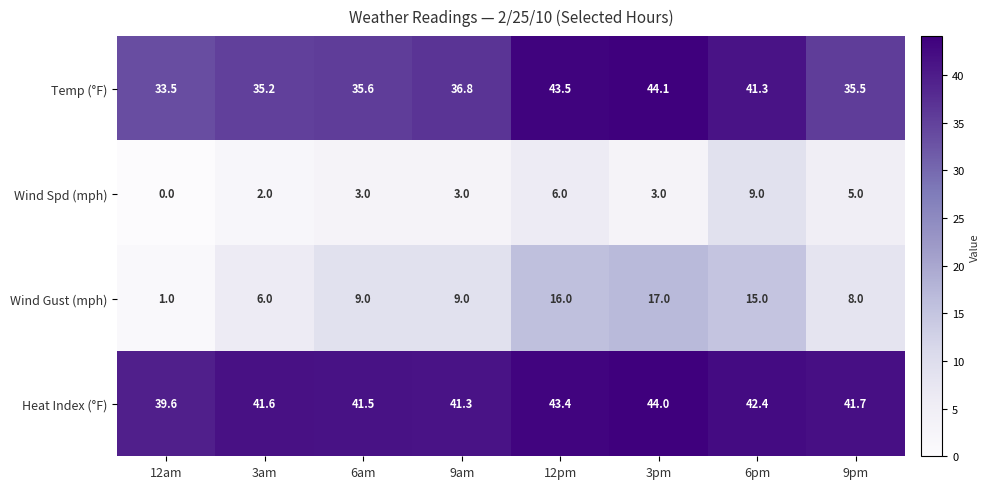

Which series has the widest spread of values?

Wind Gust (mph)